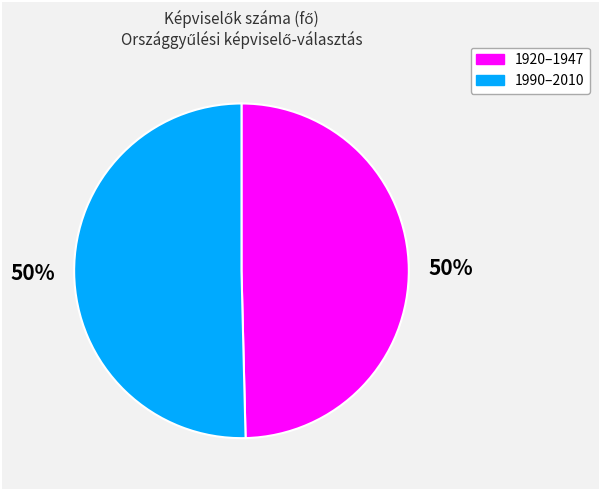

To the nearest percent, what is the average slice percentage?

50%